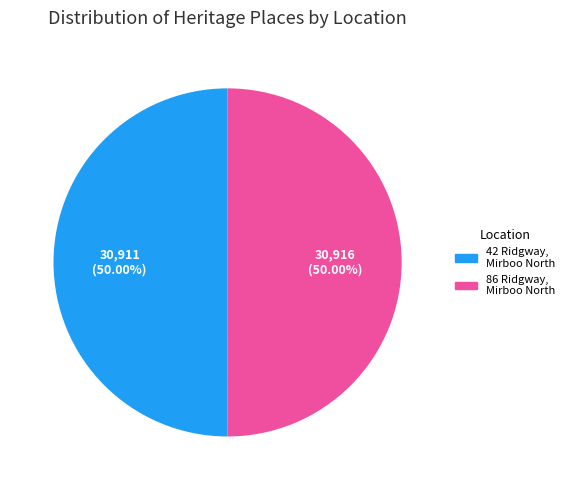

How many slices are in this pie chart?

2